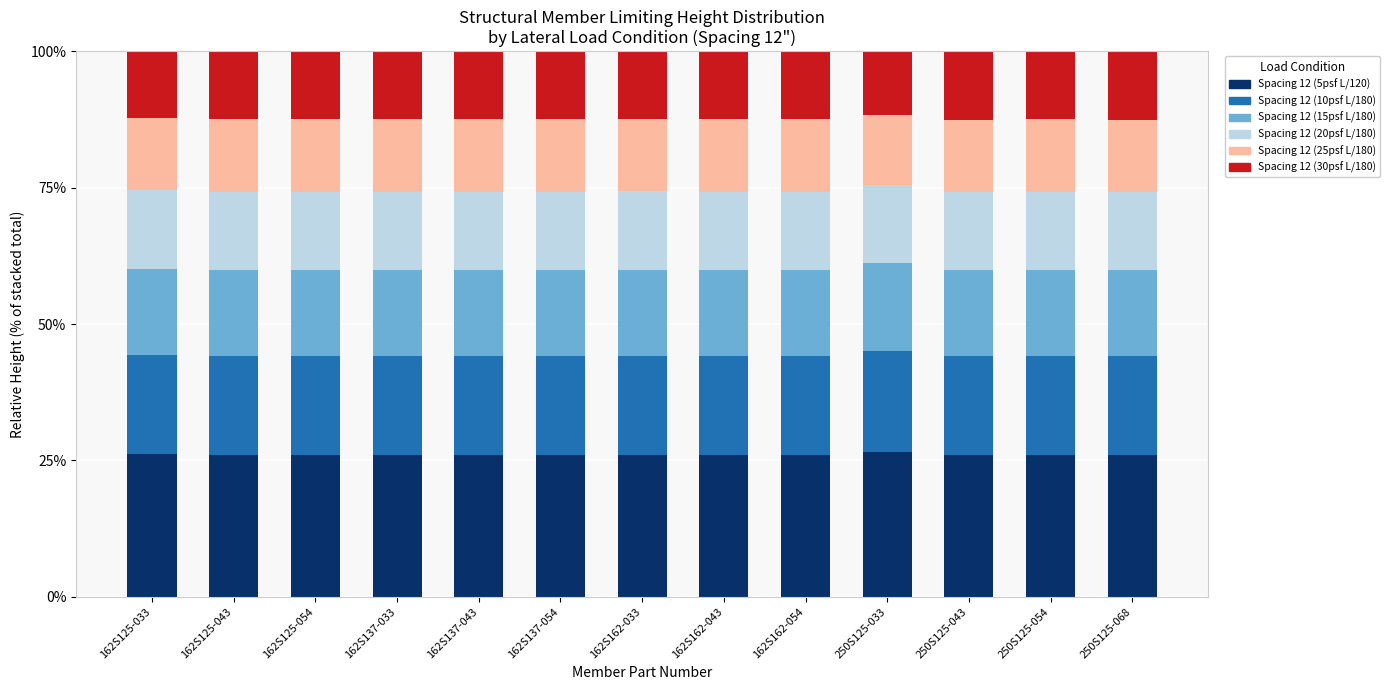

What is the maximum value for Spacing 12 (5psf L/120)?

26.6